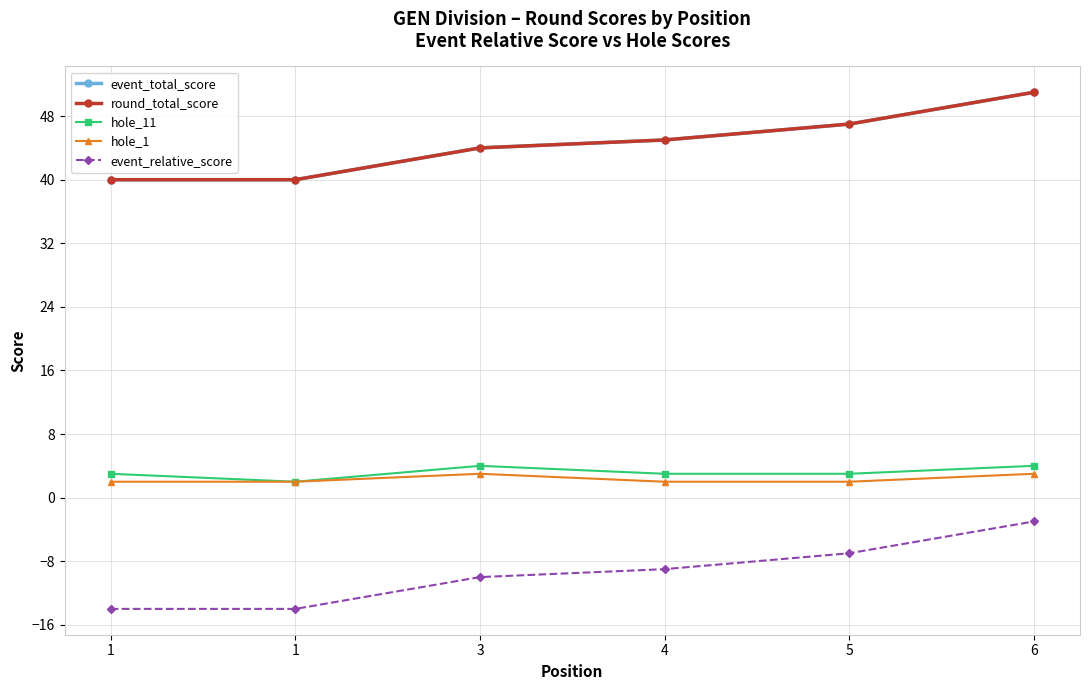

Rank the categories by hole_1 value from highest to lowest.

3, 6, 1, 1, 4, 5